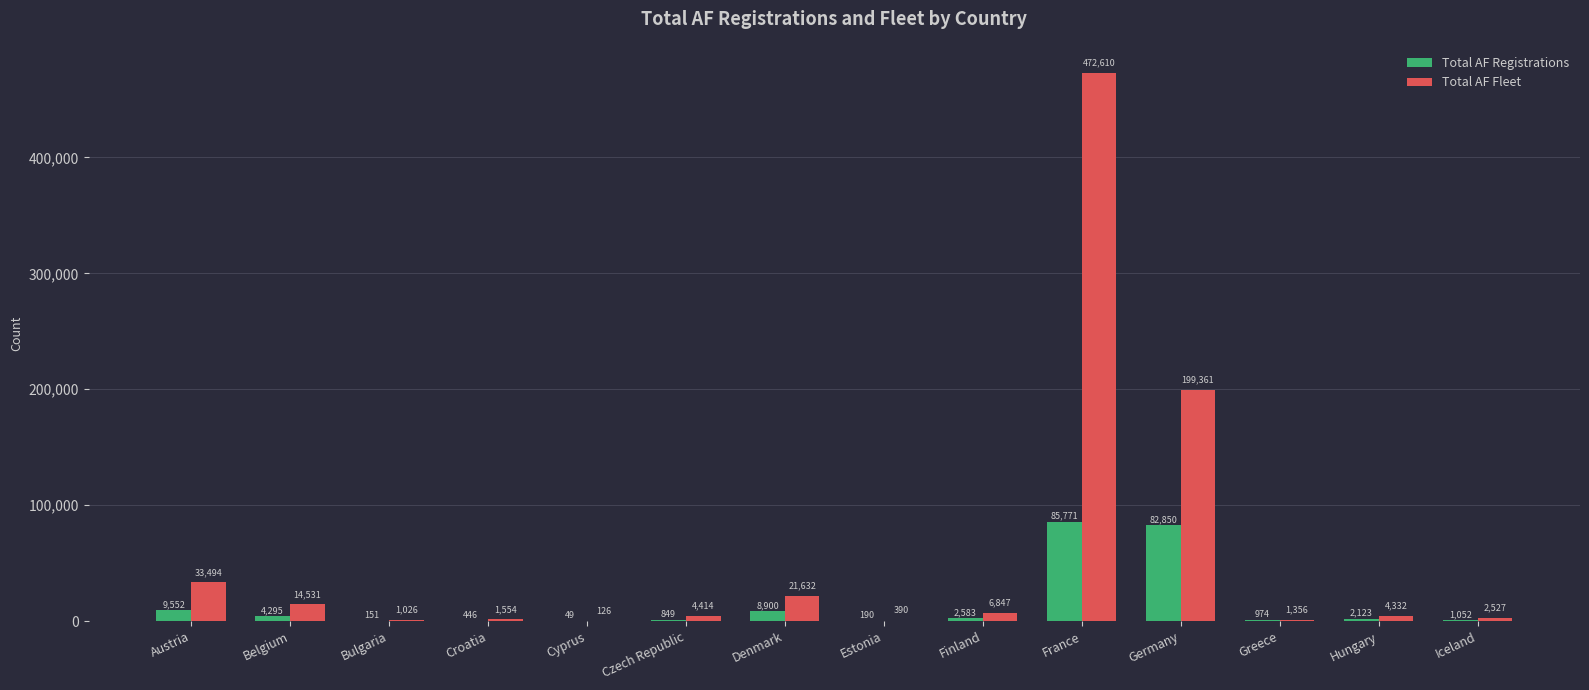

Reading left to right, list all the values displayed in this chart.

Total AF Registrations: Austria=9552	Belgium=4295	Bulgaria=151	Croatia=446	Cyprus=49	Czech Republic=849	Denmark=8900	Estonia=190	Finland=2583	France=85771	Germany=82850	Greece=974	Hungary=2123	Iceland=1052
Total AF Fleet: Austria=33494	Belgium=14531	Bulgaria=1026	Croatia=1554	Cyprus=126	Czech Republic=4414	Denmark=21632	Estonia=390	Finland=6847	France=472610	Germany=199361	Greece=1356	Hungary=4332	Iceland=2527